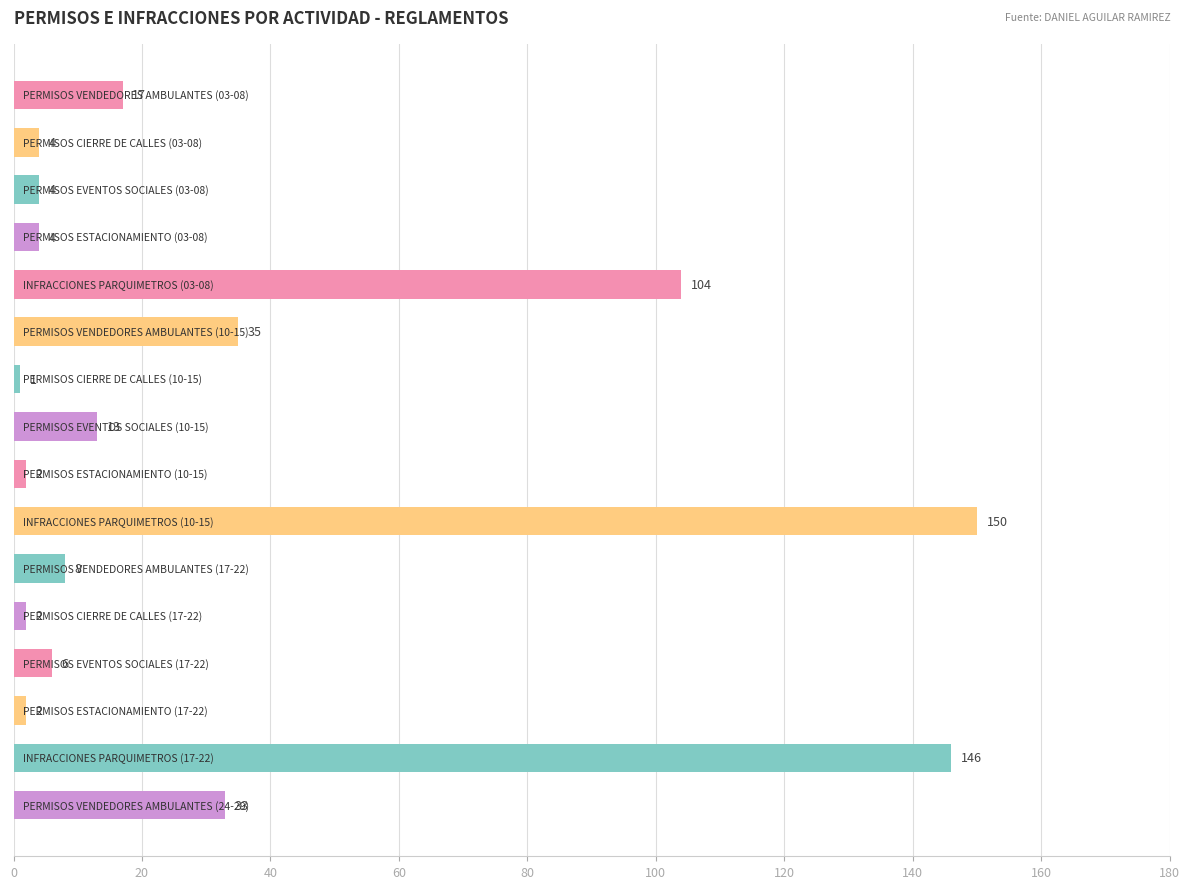

Reading bottom to top, extract all data points from this chart.

33	146	2	6	2	8	150	2	13	1	35	104	4	4	4	17